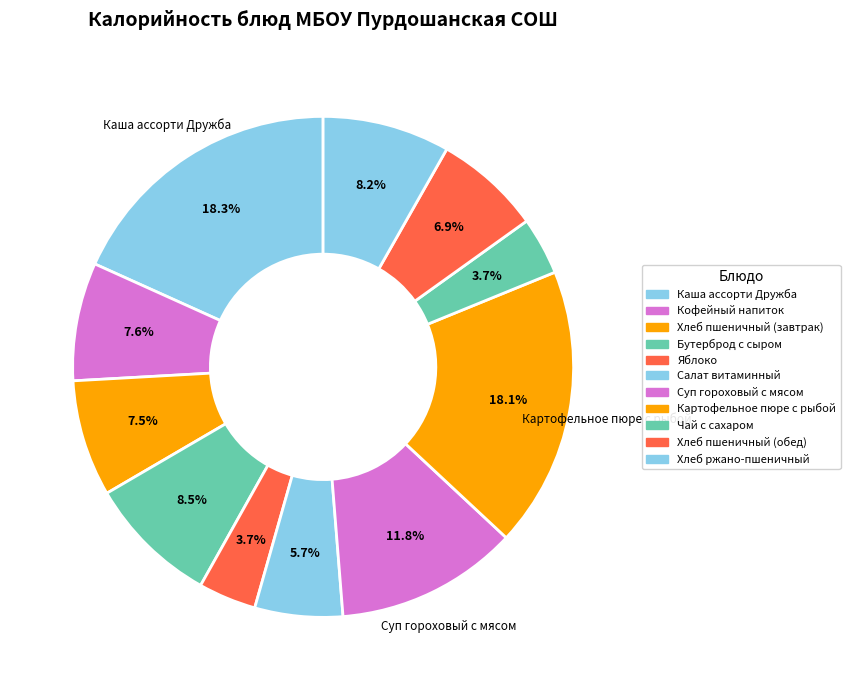

Is it true that Хлеб ржано-пшеничный is 8% of the pie?

True